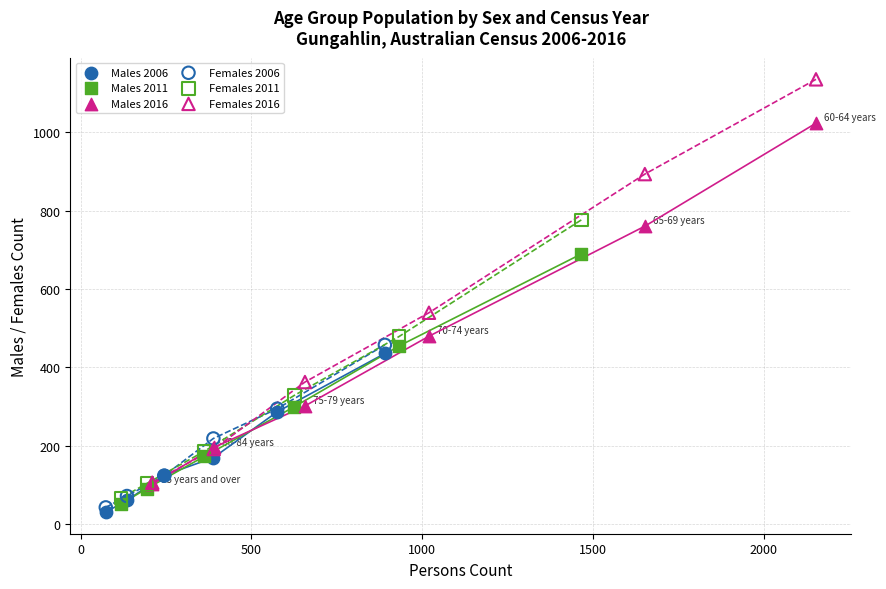

Which series reaches the maximum Y coordinate?

Females 2016